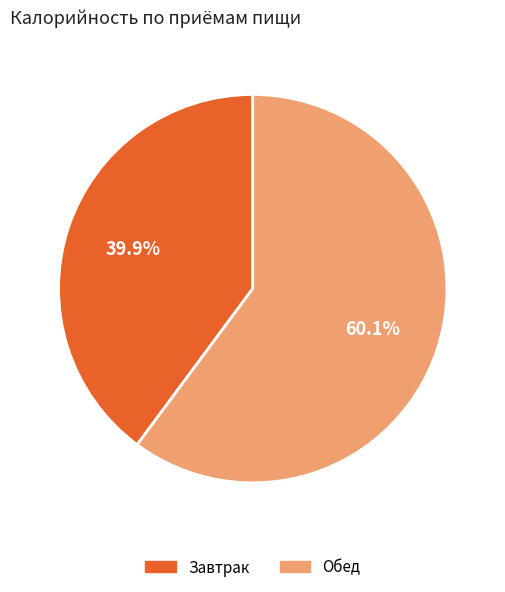

What percentage do Обед and Завтрак together represent?

100.0%